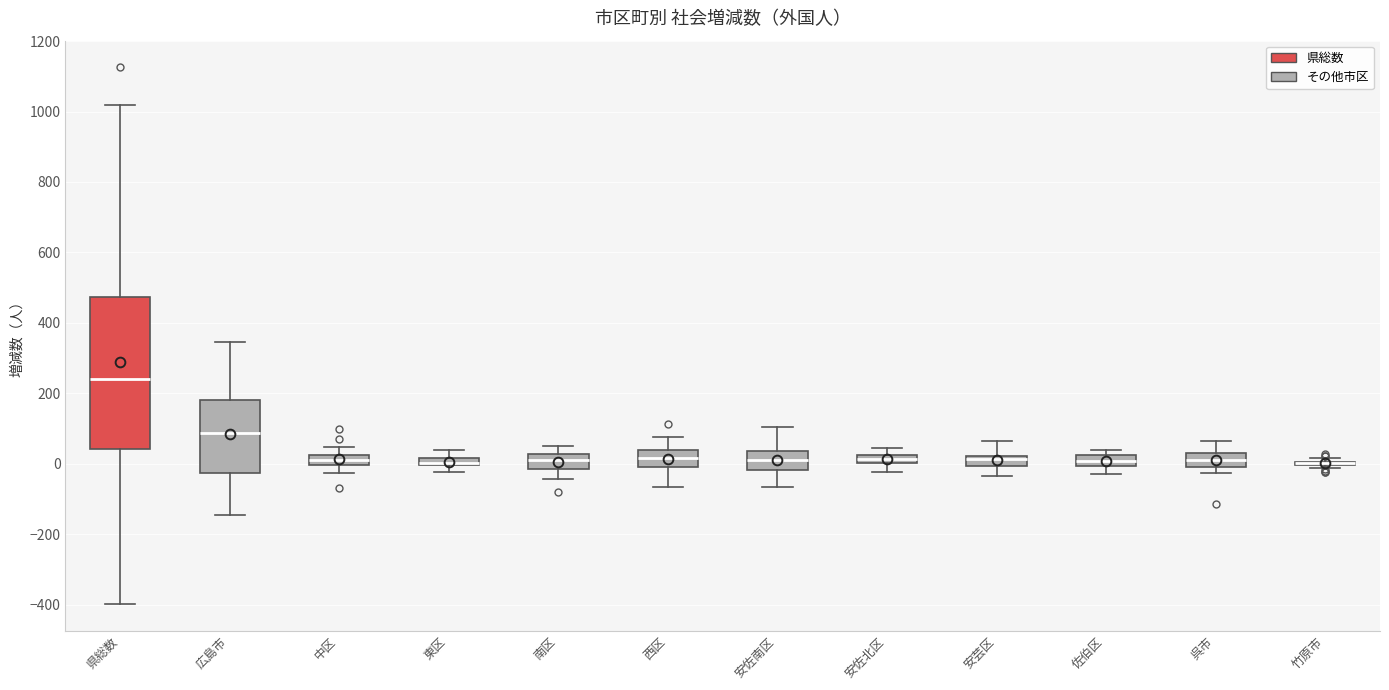

Comparing the boxes themselves (not the whiskers), which one is the tallest?

県総数